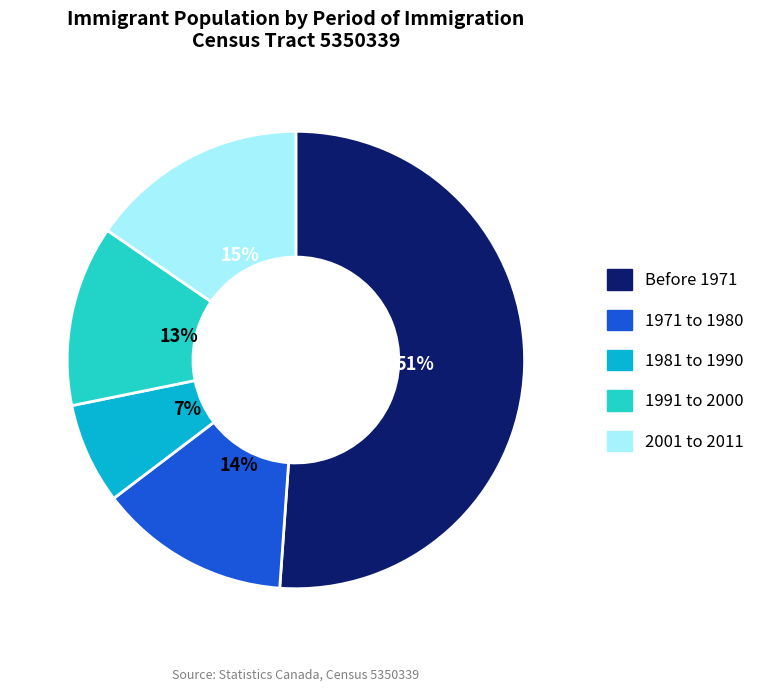

To the nearest percent, what is the difference between the largest and smallest slice percentages?

44%